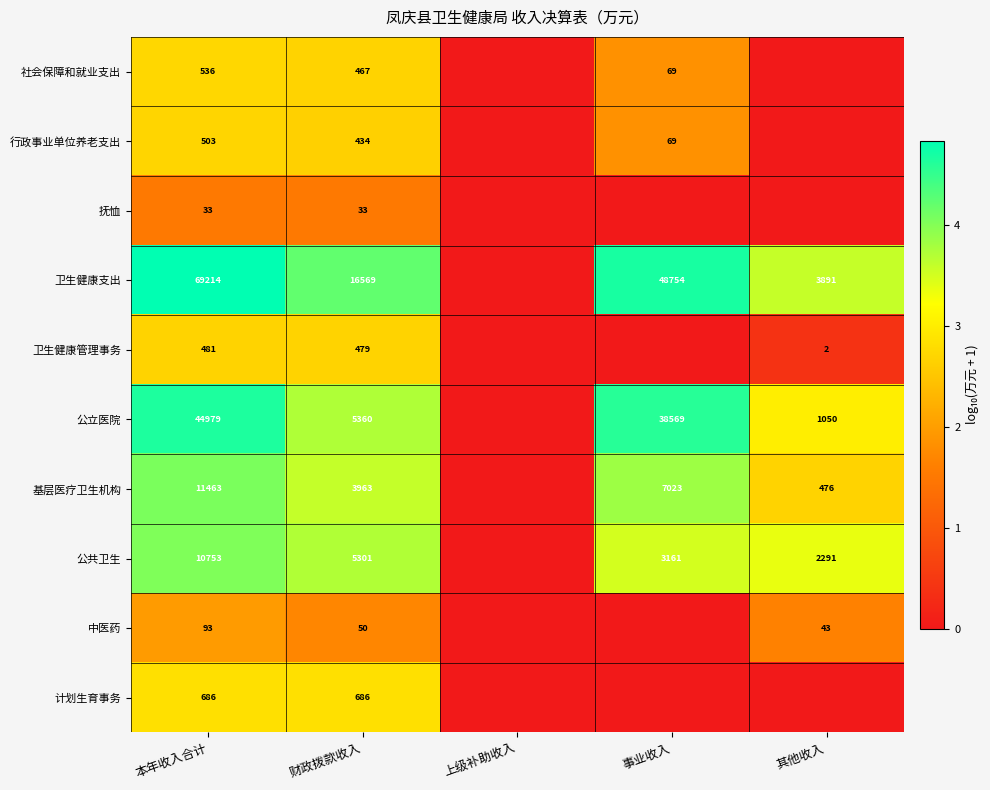

How many categories are shown in the chart?

5